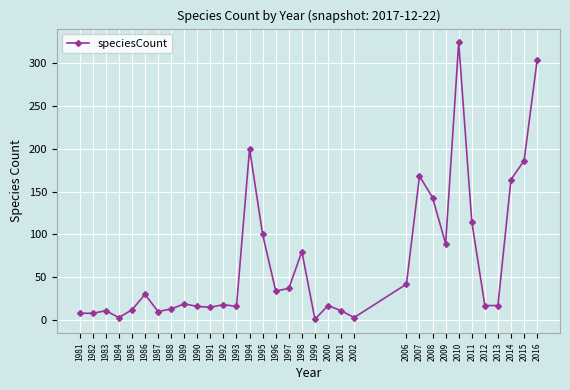

What is the minimum value shown in the chart?

1